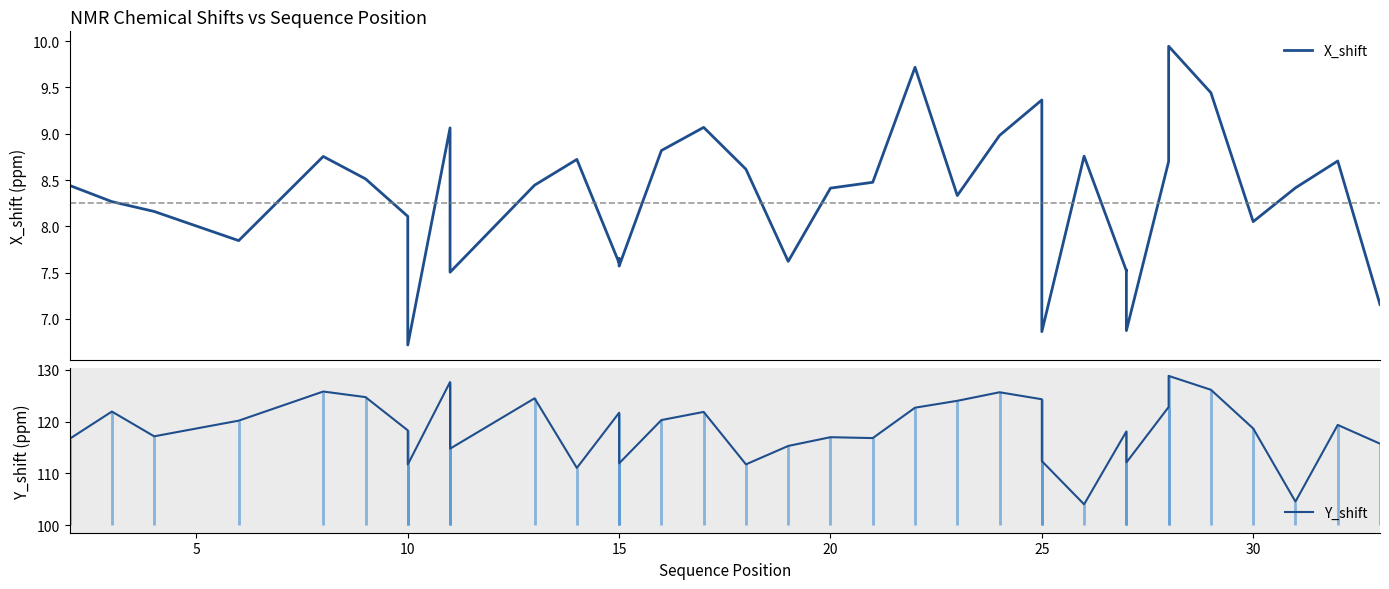

What is the value of the X_shift point at the 1st from the left?

8.4